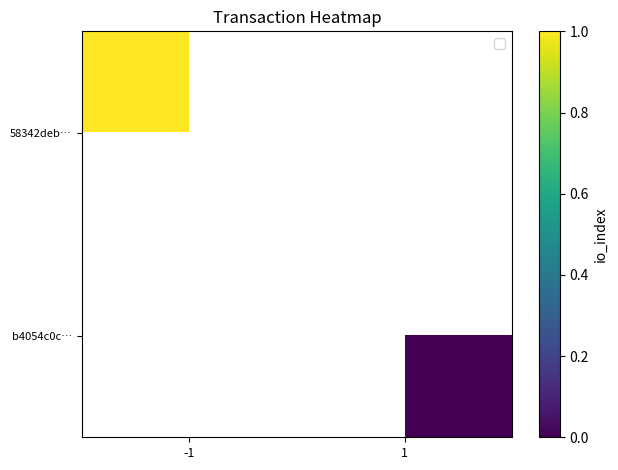

Which category has the highest value in the b4054c0c… series?

-1